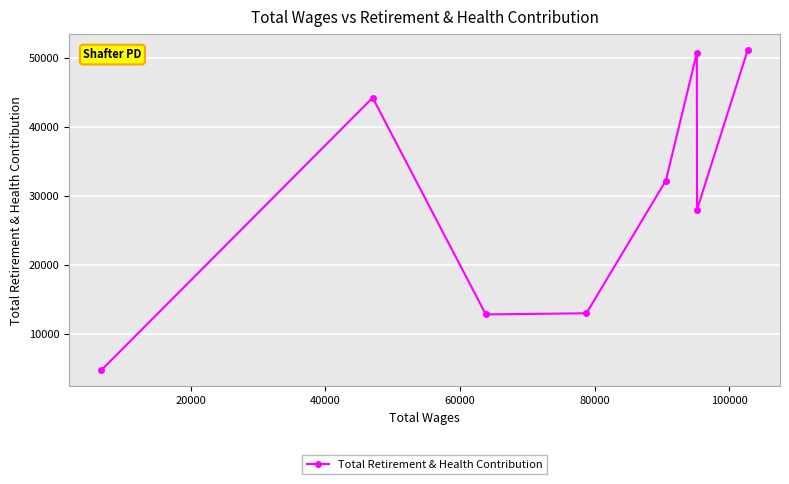

What is the average value?

29633